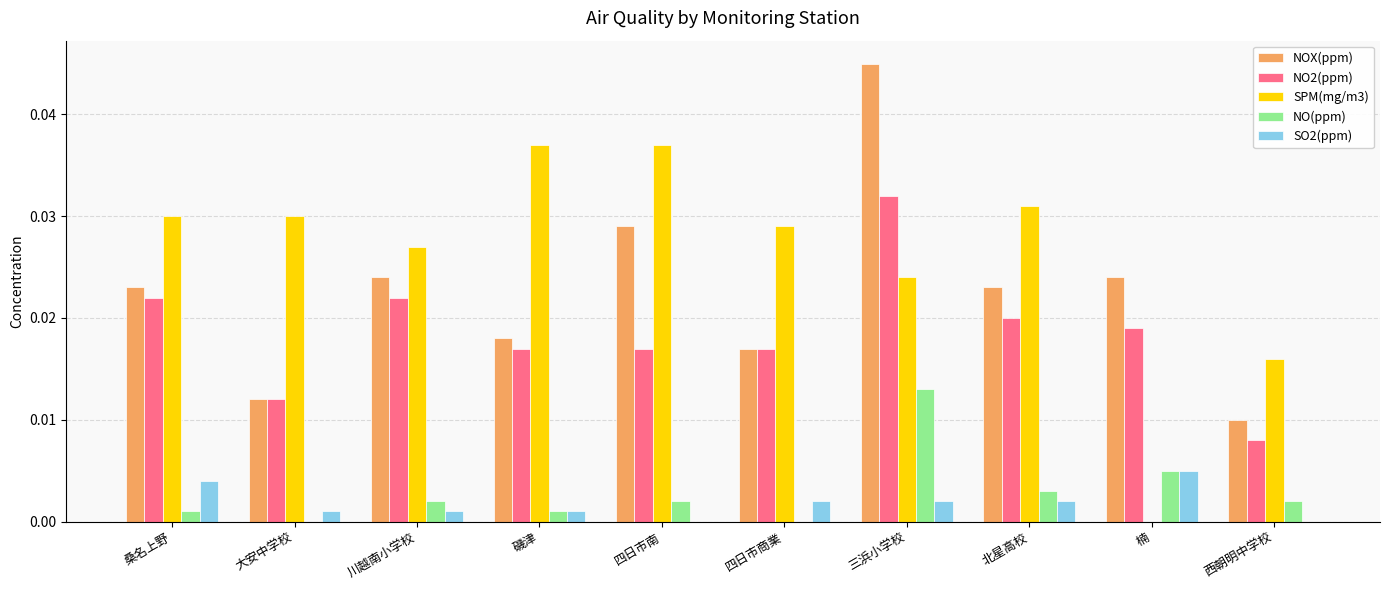

At which category is the sum across all series the highest?

三浜小学校